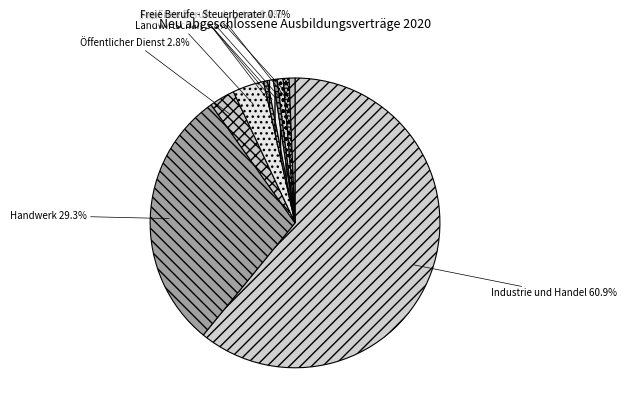

Do Hauswirtschaft and Freie Berufe - Ärzte together represent more than half of the pie?

No